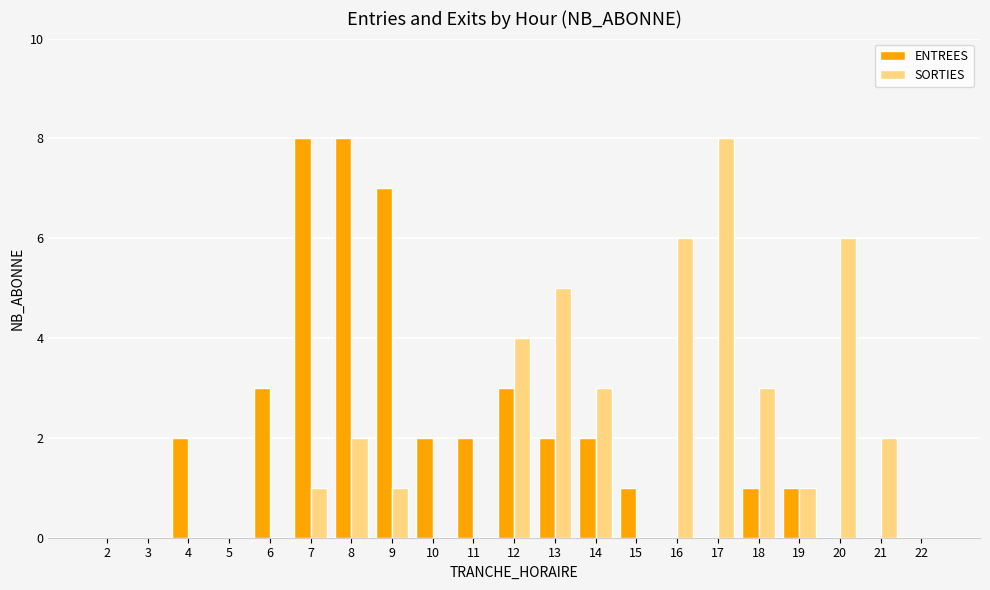

Reading left to right, transcribe all the data shown in this chart.

ENTREES: 2=0	3=0	4=2	5=0	6=3	7=8	8=8	9=7	10=2	11=2	12=3	13=2	14=2	15=1	16=0	17=0	18=1	19=1	20=0	21=0	22=0
SORTIES: 2=0	3=0	4=0	5=0	6=0	7=1	8=2	9=1	10=0	11=0	12=4	13=5	14=3	15=0	16=6	17=8	18=3	19=1	20=6	21=2	22=0